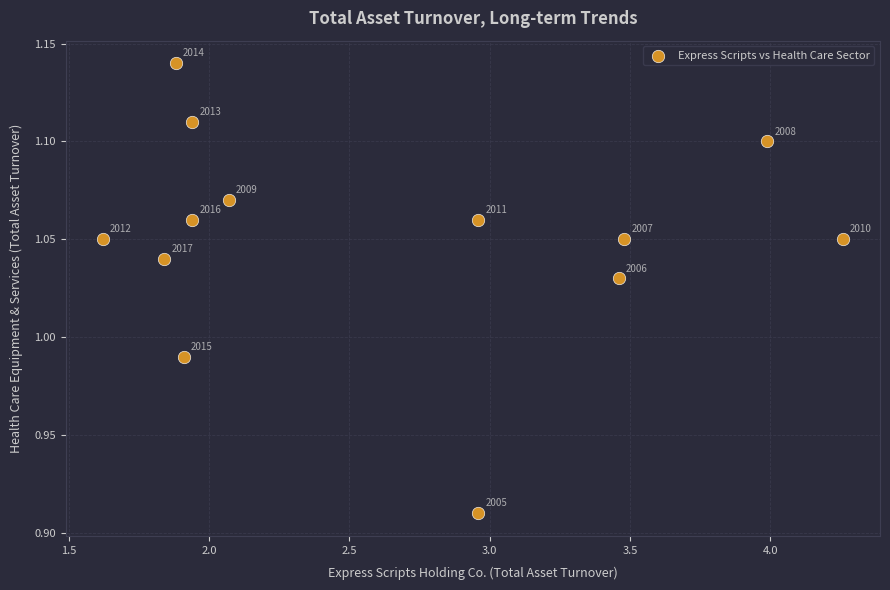

What is the range of X values (max minus min)?

2.6